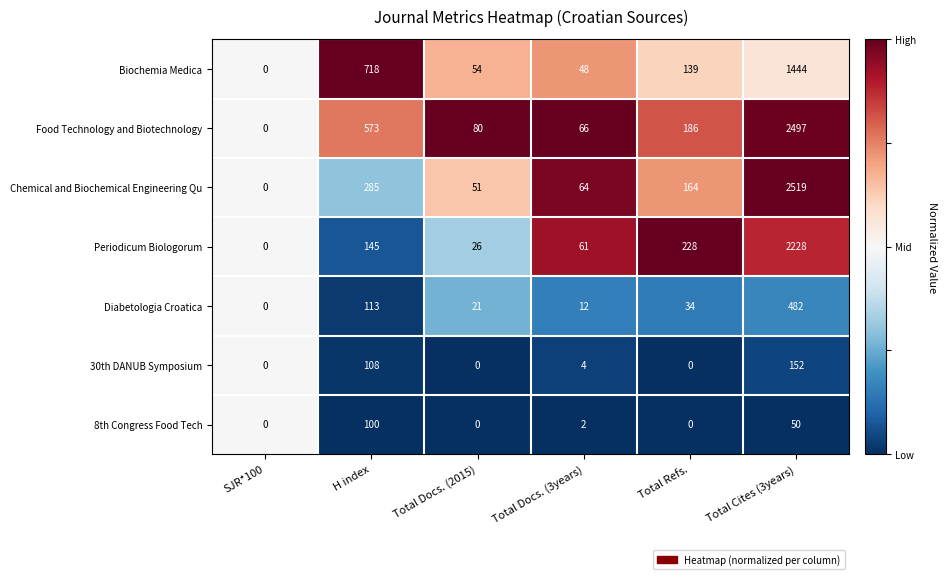

Which series has the widest spread of values?

Chemical and Biochemical Engineering Qu